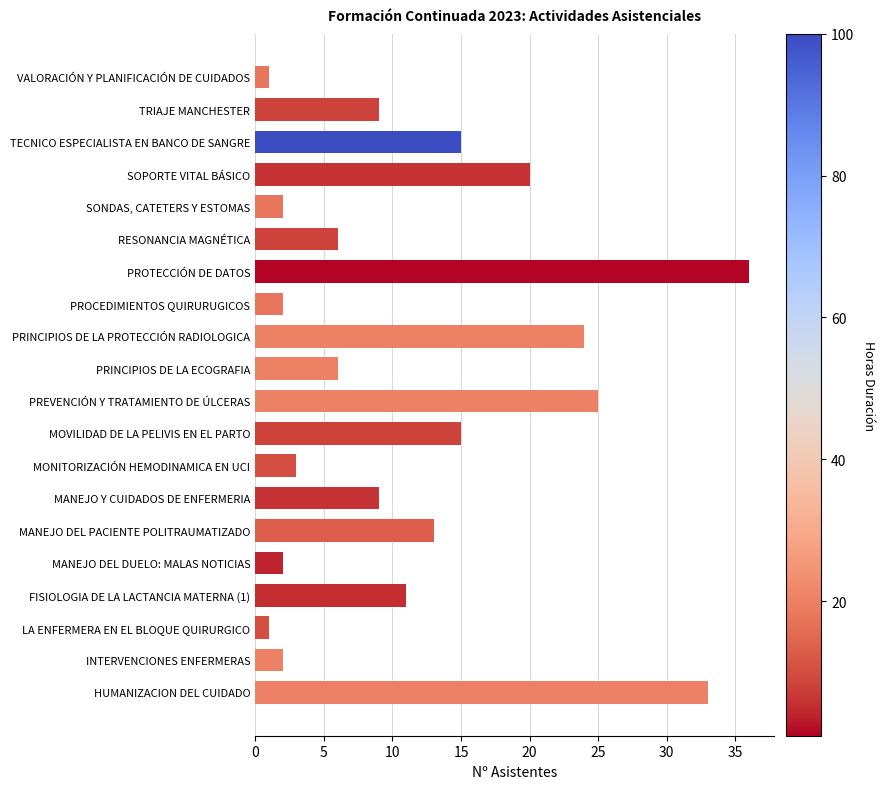

What is the smallest value displayed?

1